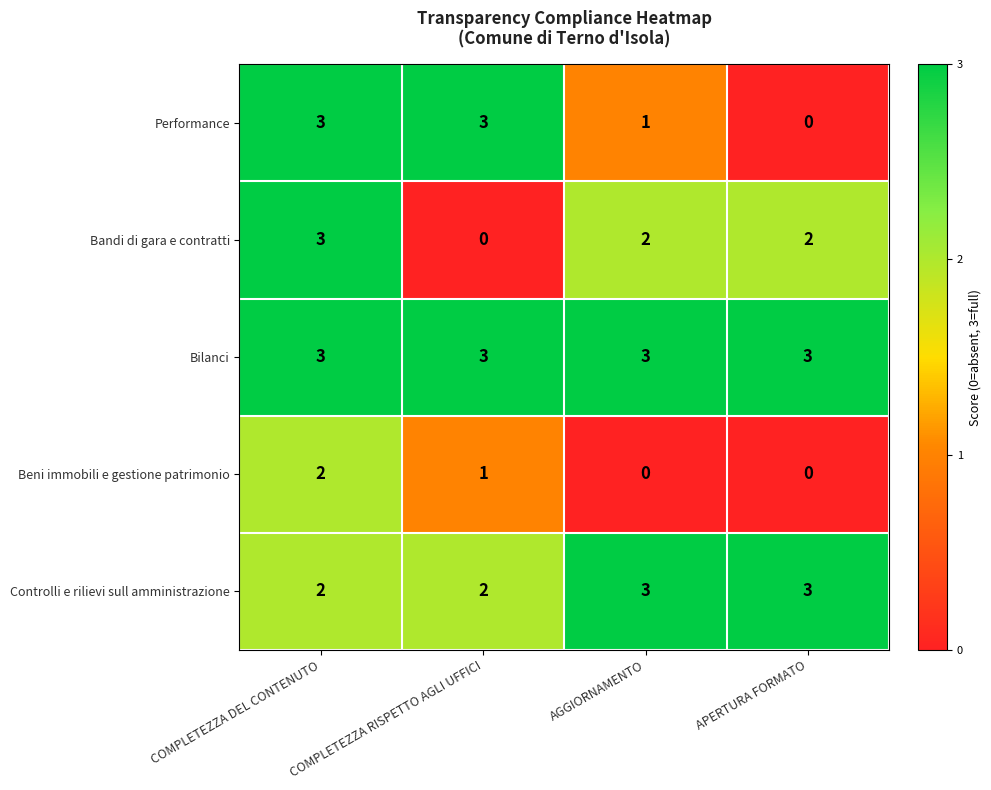

Count the number of data series in this chart.

5